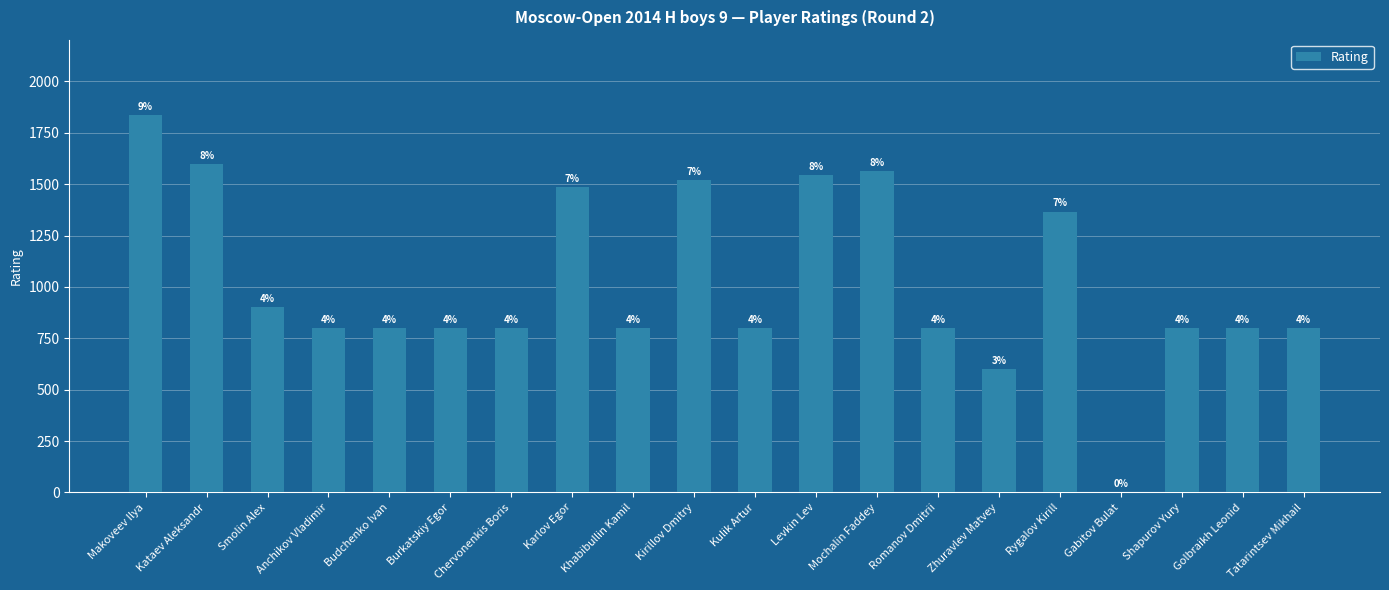

What is the value of the 8th bar from the left?

1485